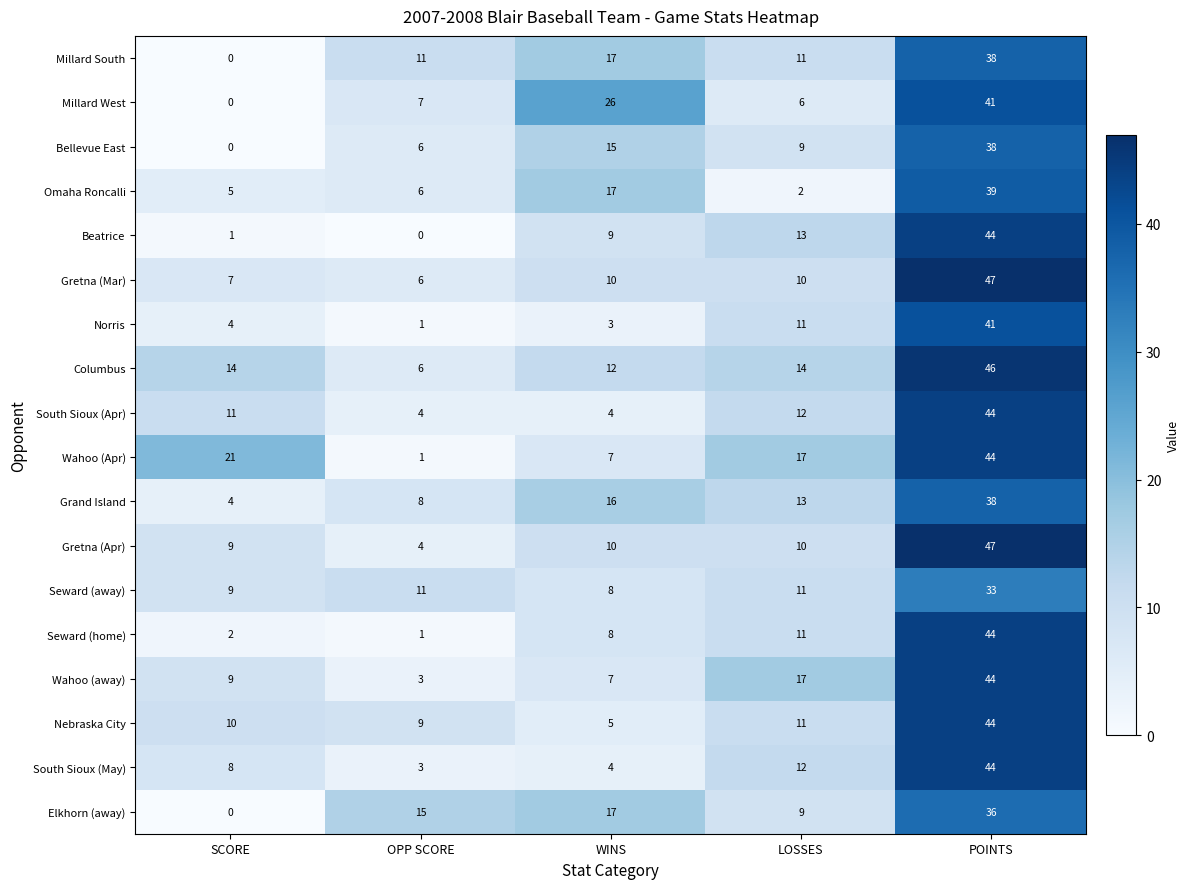

What is the sum of all Elkhorn (away) values?

77